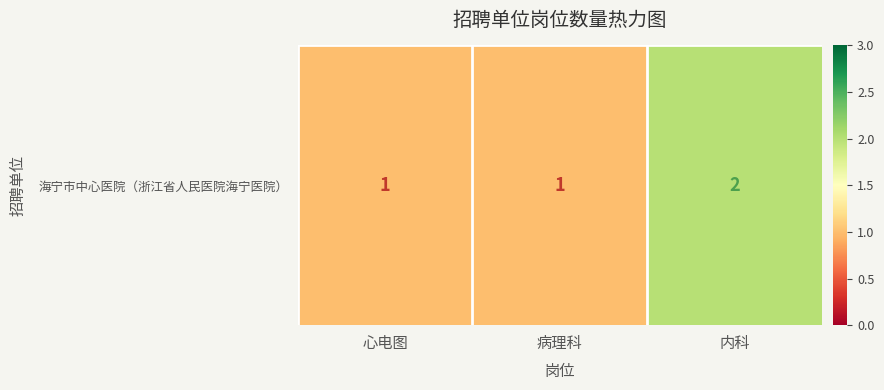

Reading right to left, what are all the values shown in this chart?

2	1	1